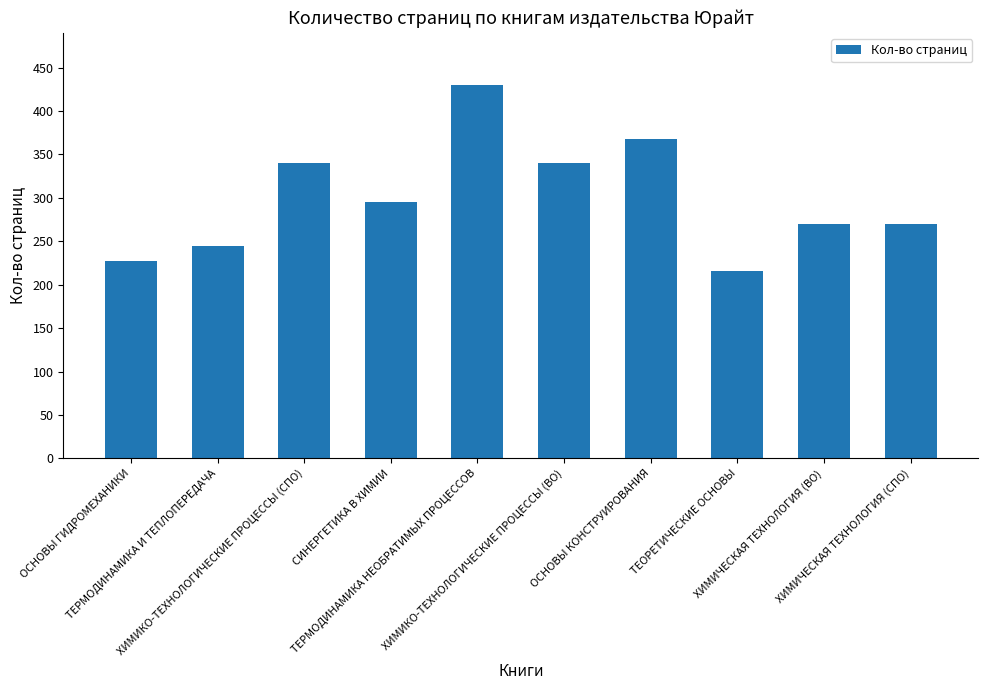

What is the change in value from ТЕРМОДИНАМИКА И ТЕПЛОПЕРЕДАЧА to ХИМИКО-ТЕХНОЛОГИЧЕСКИЕ ПРОЦЕССЫ (ВО)?

+95